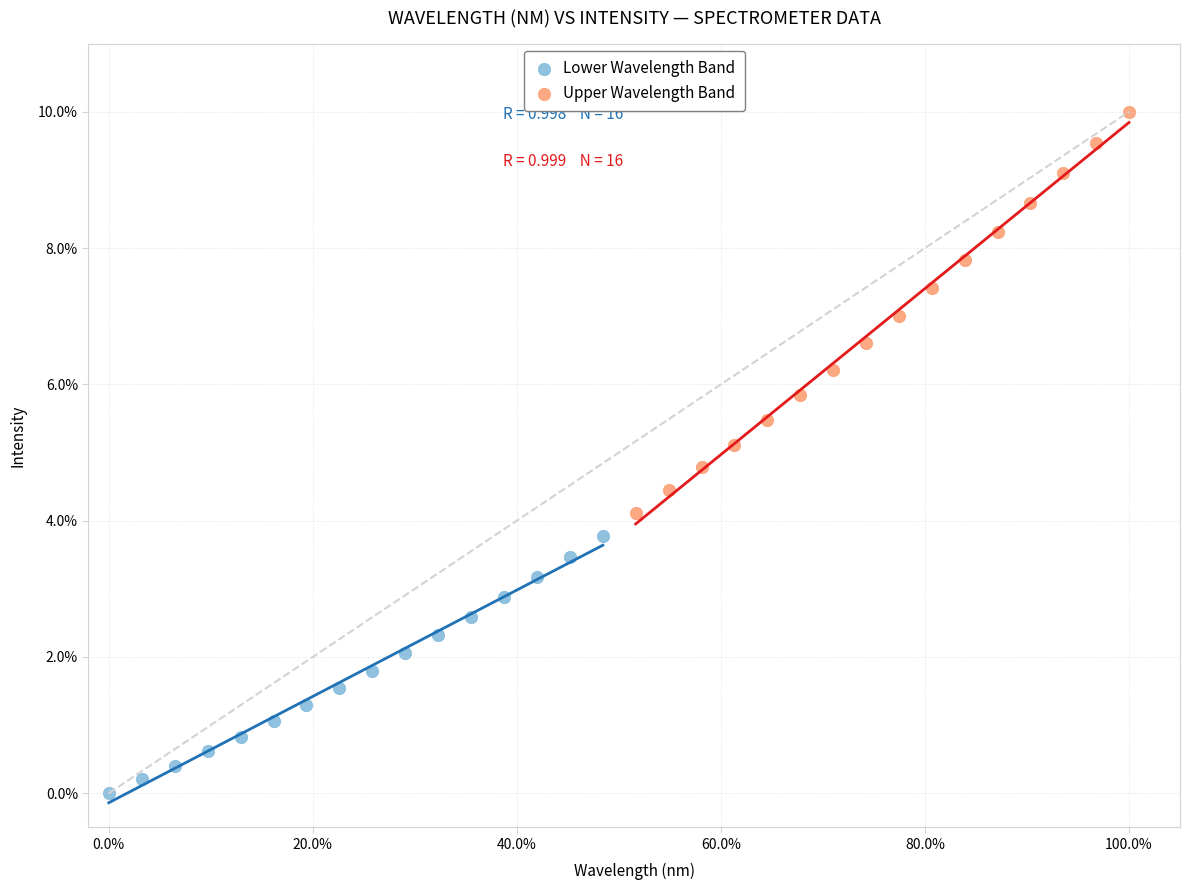

Which series reaches the maximum Y coordinate?

Upper Wavelength Band